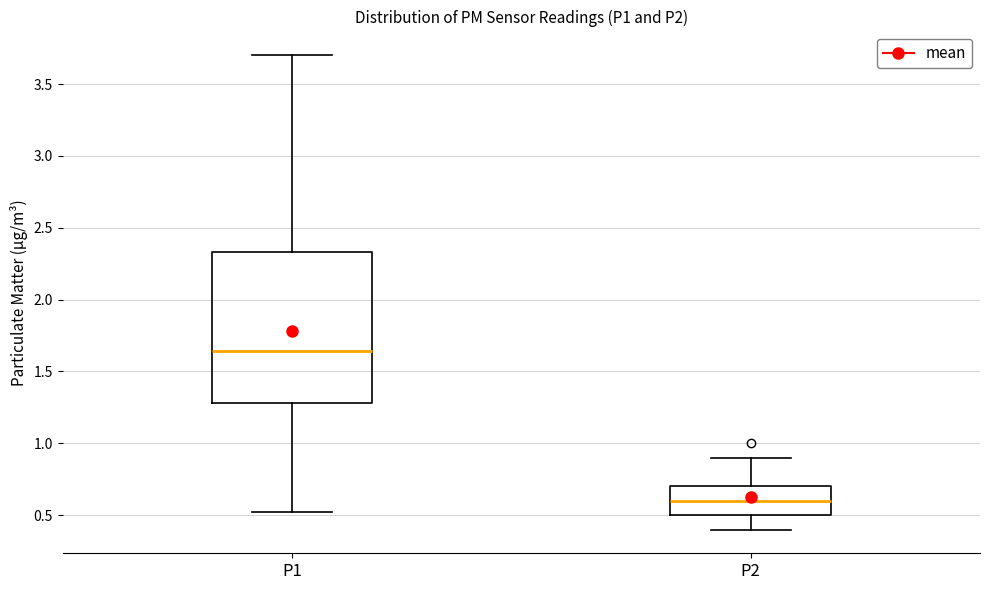

Comparing the boxes themselves (not the whiskers), which one is the tallest?

P1